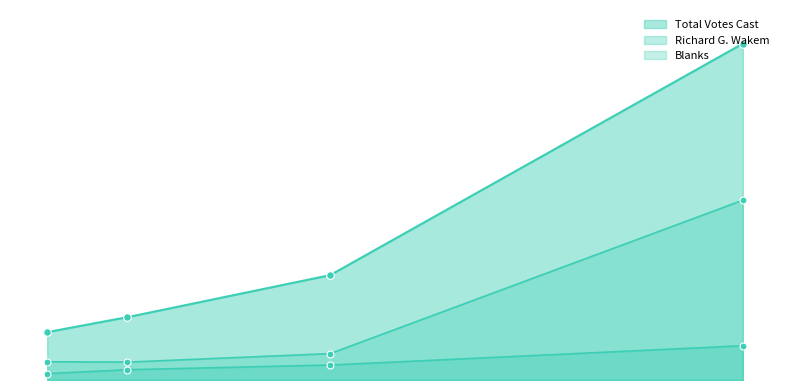

What are all the series names shown in the legend?

Richard G. Wakem, Blanks, Total Votes Cast